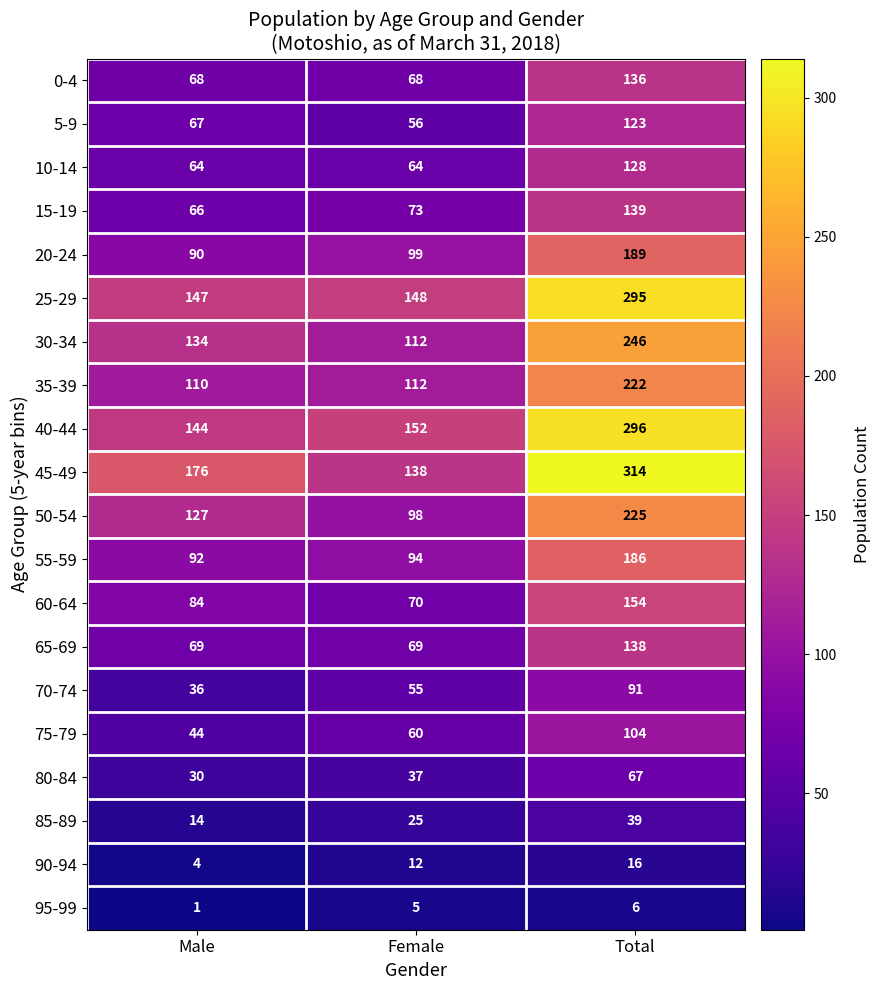

Where is 30-34 nearest to the value 179?

Male